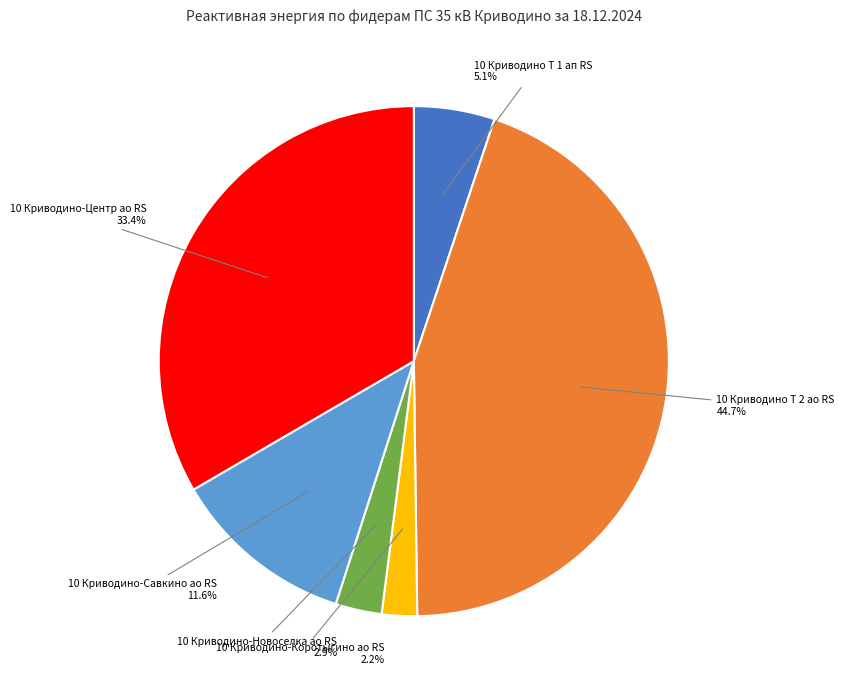

Is there a majority slice in this chart?

No